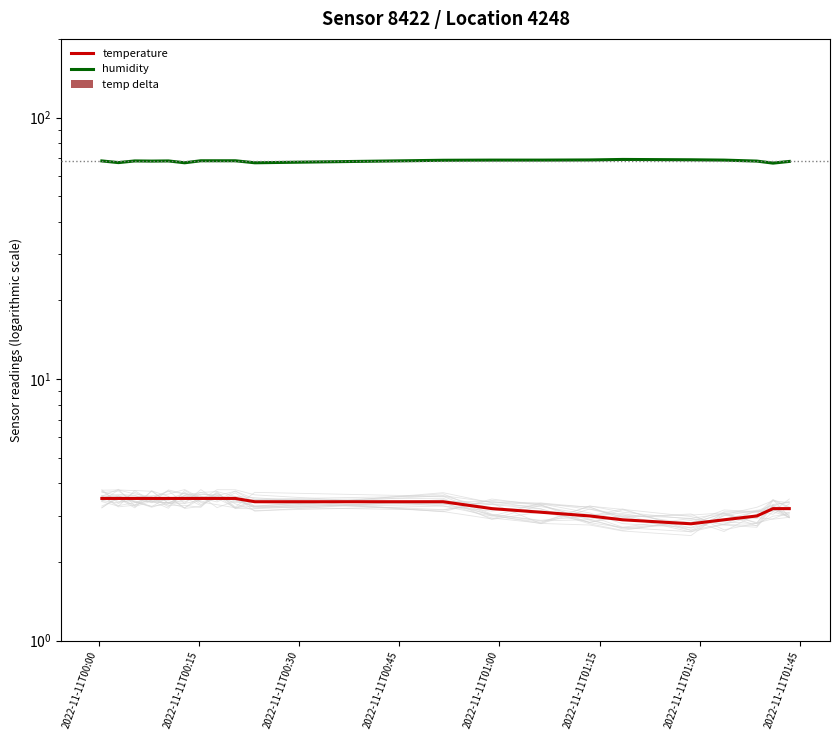

Reading right to left, transcribe all the data shown in this chart.

temperature: 3.2	3.2	3.0	2.9	2.8	2.9	3.0	3.1	3.2	3.4	3.4	3.5	3.5	3.5	3.5	3.5	3.5	3.5	3.5	3.5
humidity: 68.0	67.0	68.2	68.8	69.0	69.2	68.9	68.8	68.8	68.7	67.2	68.4	68.4	68.4	67.2	68.3	68.2	68.3	67.3	68.3
temp delta: 0.3	0.3	0.6	0.7	0.8	0.7	0.6	0.4	0.3	0.2	0.2	0.1	0.1	0.1	0.1	0.1	0.1	0.1	0.1	0.1